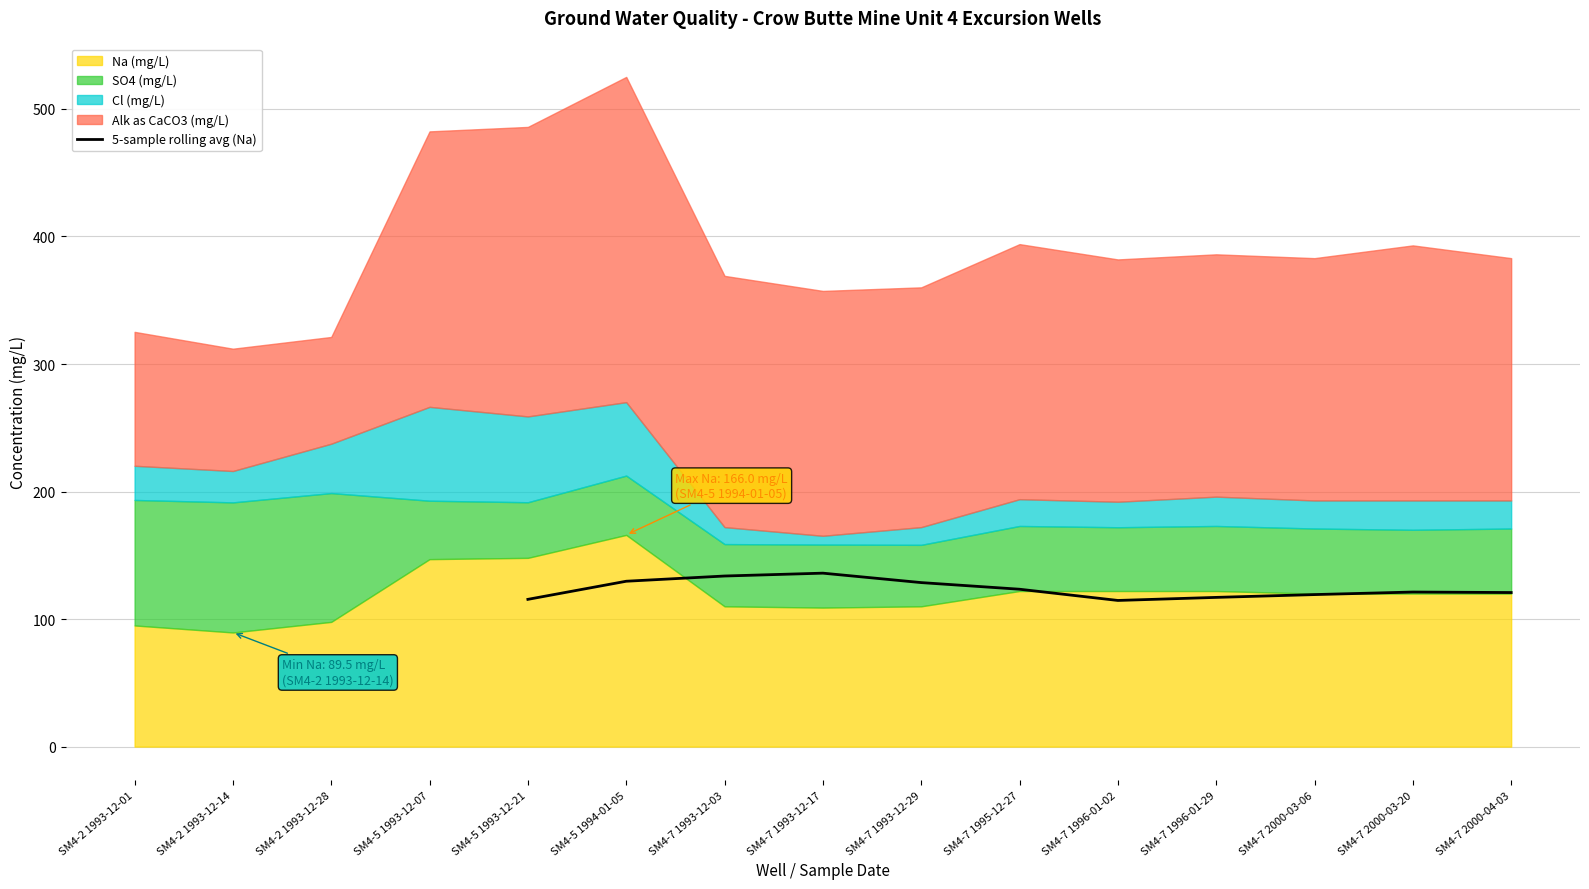

What is the sum of all values?

1359.7